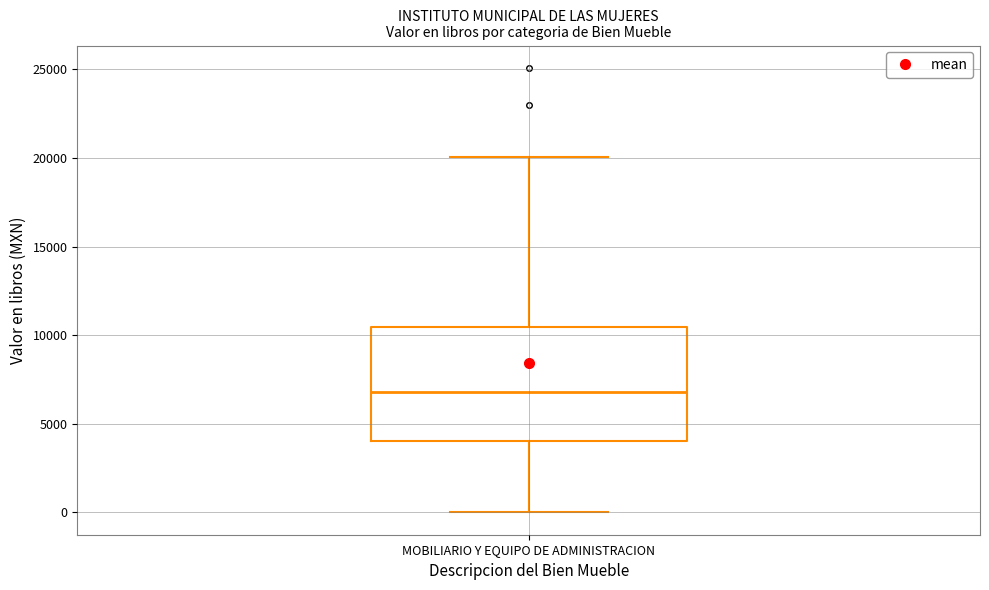

Where does the median line of the box for MOBILIARIO Y EQUIPO DE ADMINISTRACION sit on the y-axis? The values are not printed on the chart, so give them approximately, as read against the axis.

7000